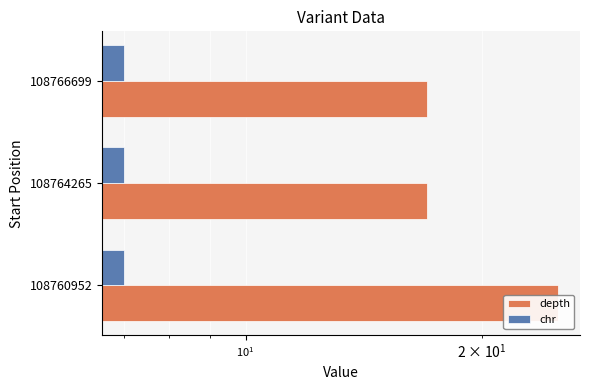

How many data points does each series have?

3